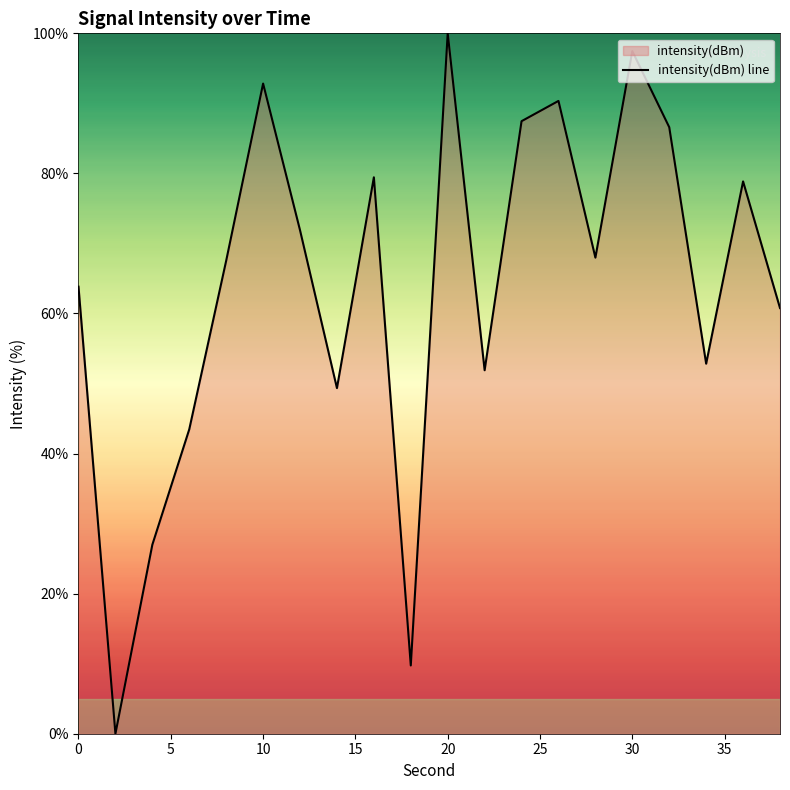

What is the difference between the second highest and second lowest values?

87.7